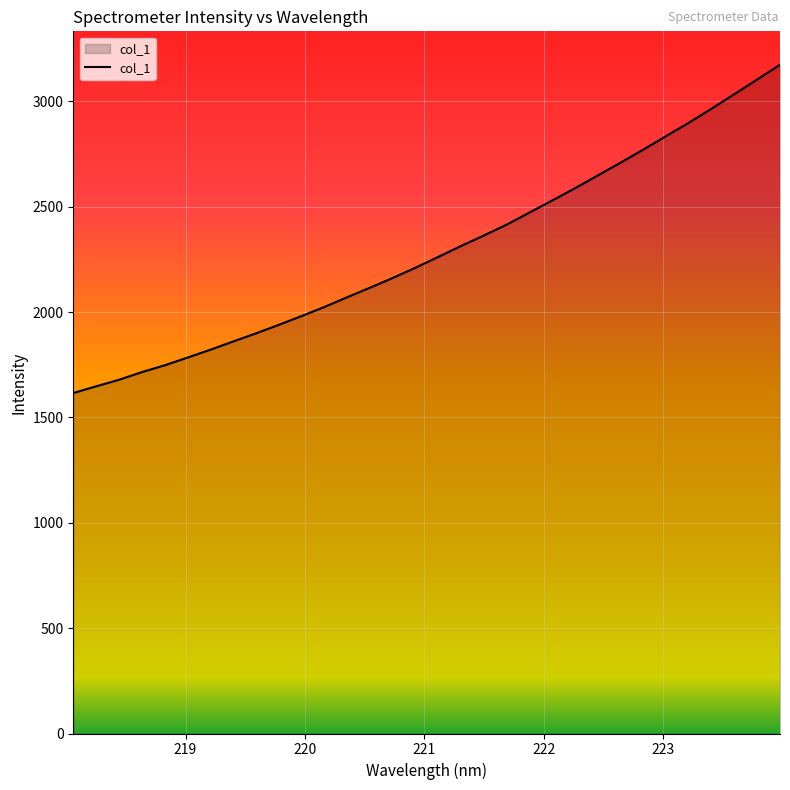

What is the smallest value displayed?

1616.1